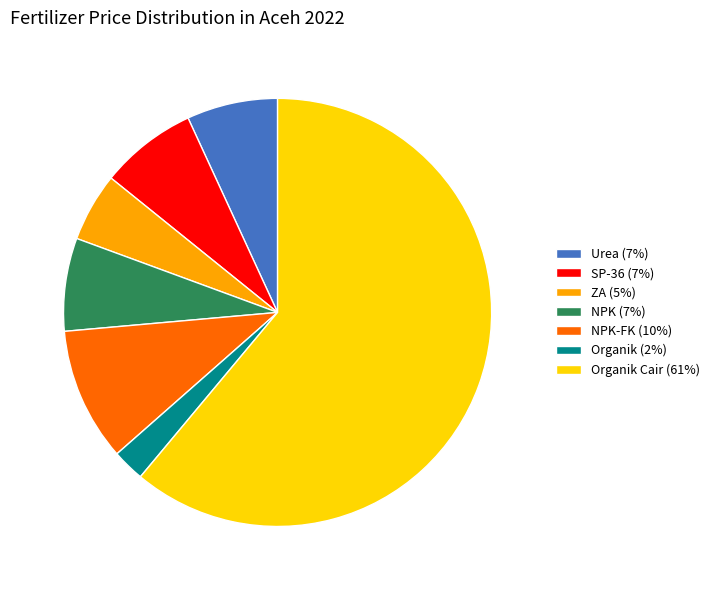

What is the majority slice?

Organik Cair (61%)